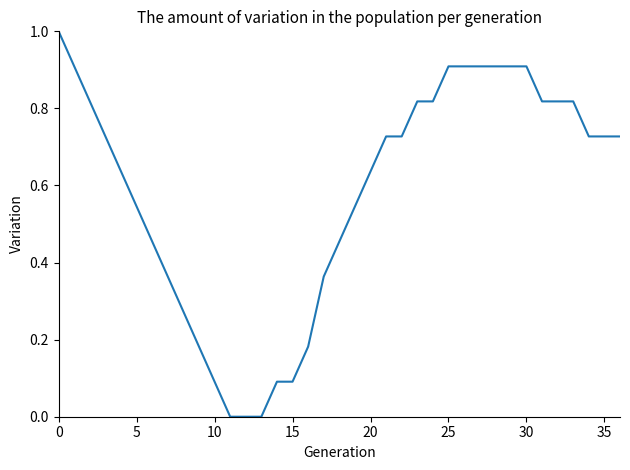

What is the maximum value shown in the chart?

1.0